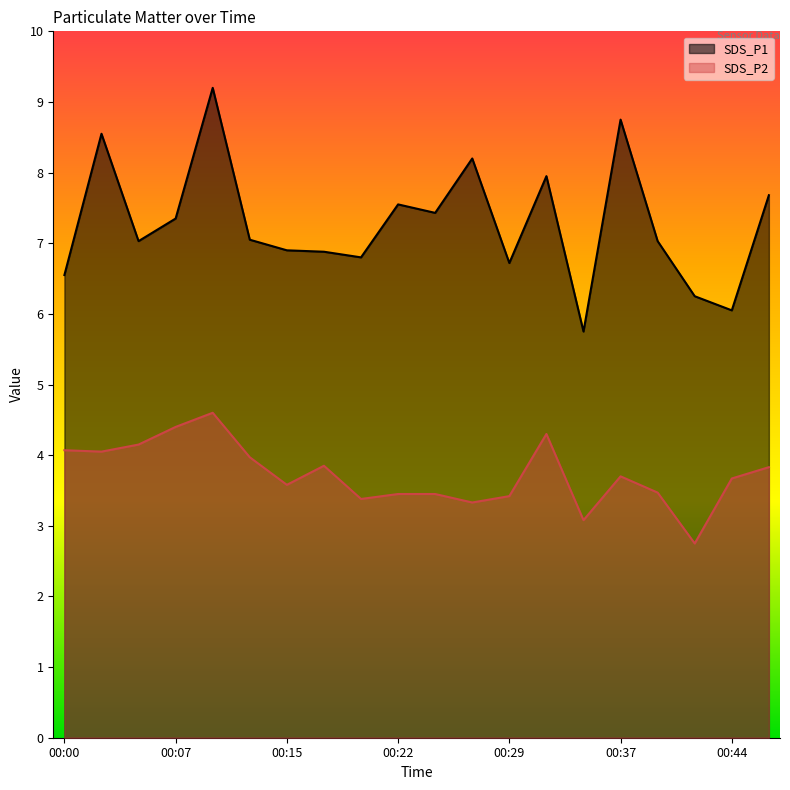

What is the value of the SDS_P2 point at the 3rd from the left?

4.2